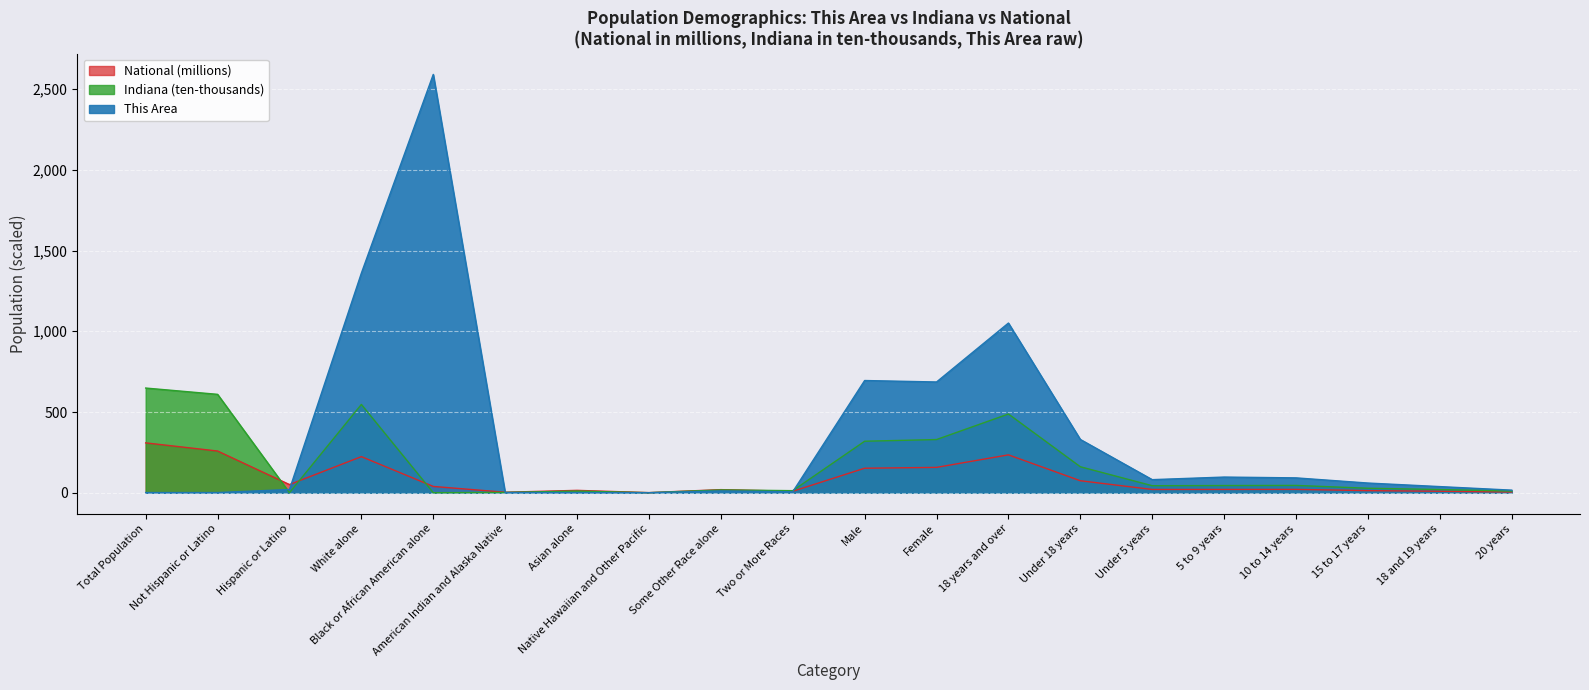

How many lines are shown in the chart?

3